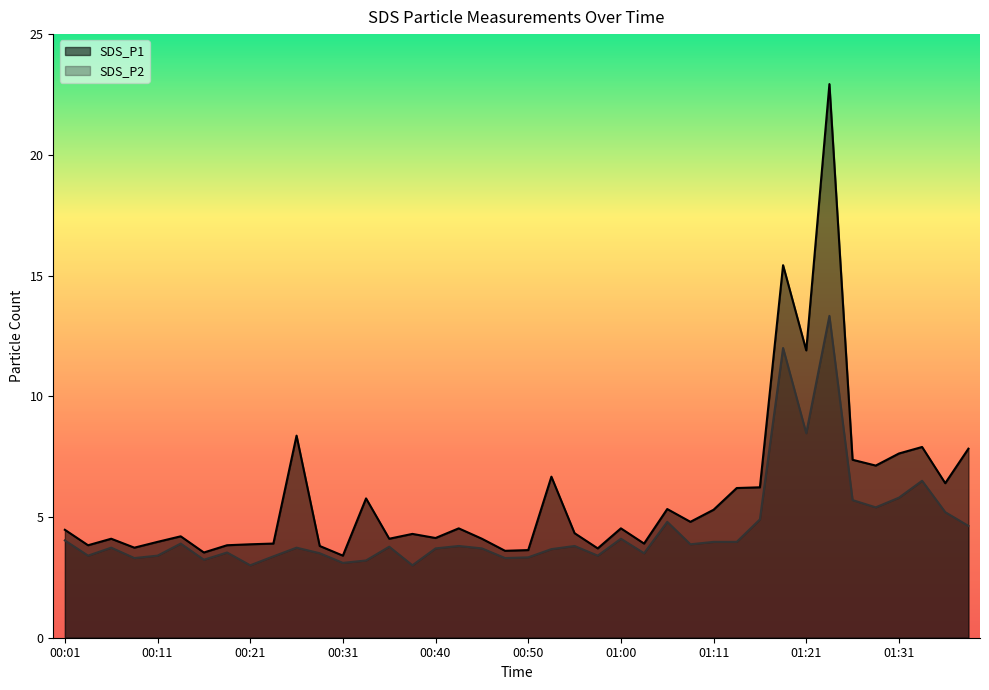

What is the label of the 14th point from the right?

01:06